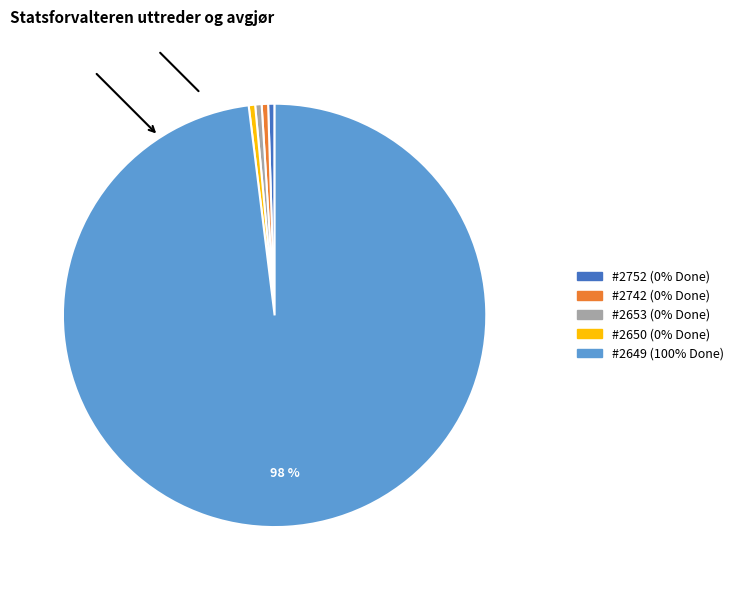

Is there a majority slice in this chart?

Yes